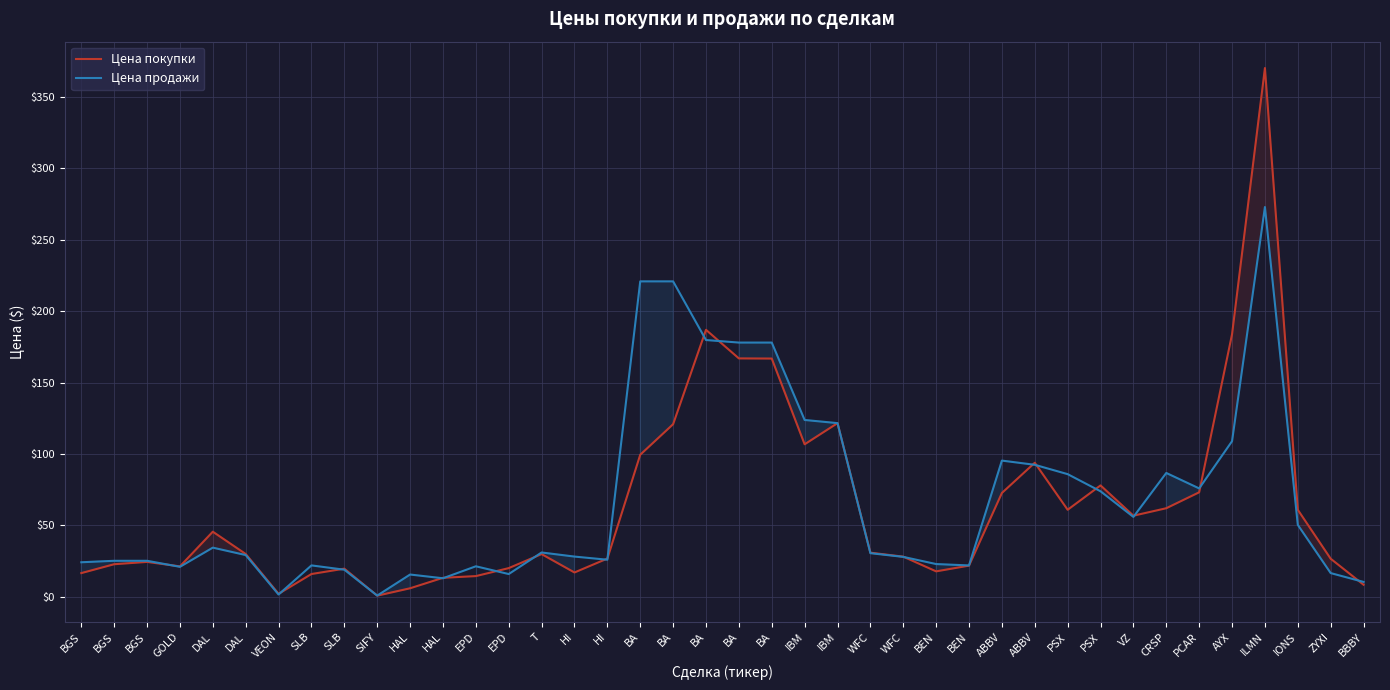

What is the sum of all Цена продажи values?

2705.2